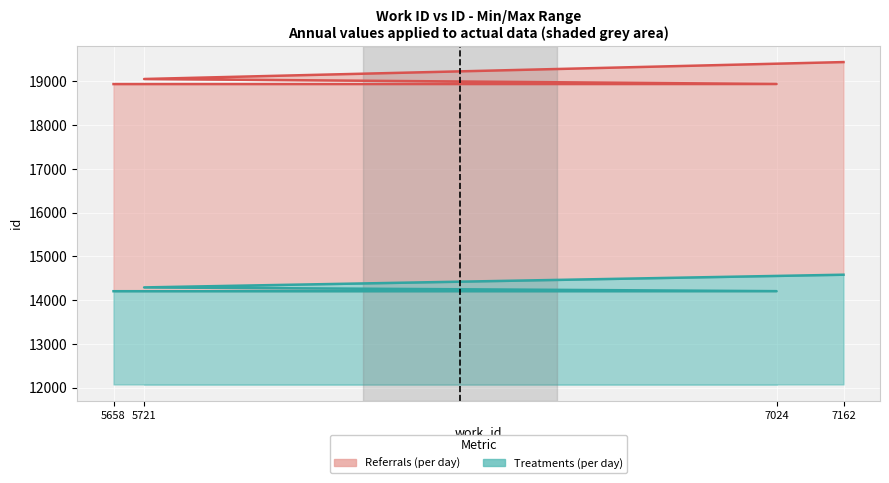

Which has a higher value, 7024 or 7162?

7162